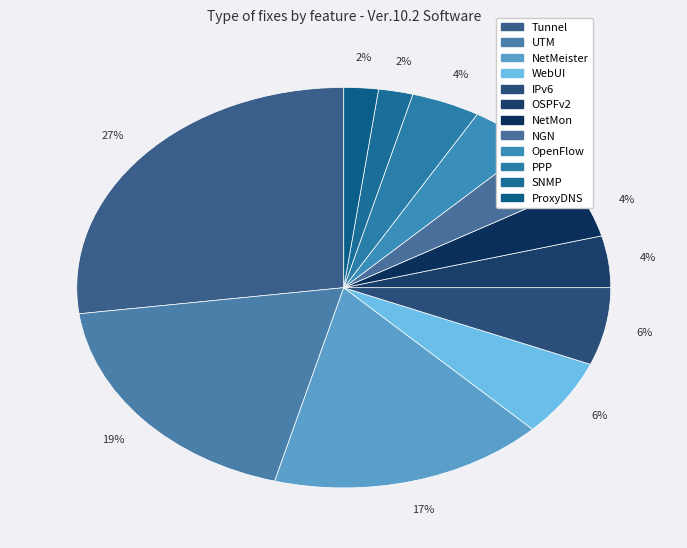

Count the number of slices in the pie.

12